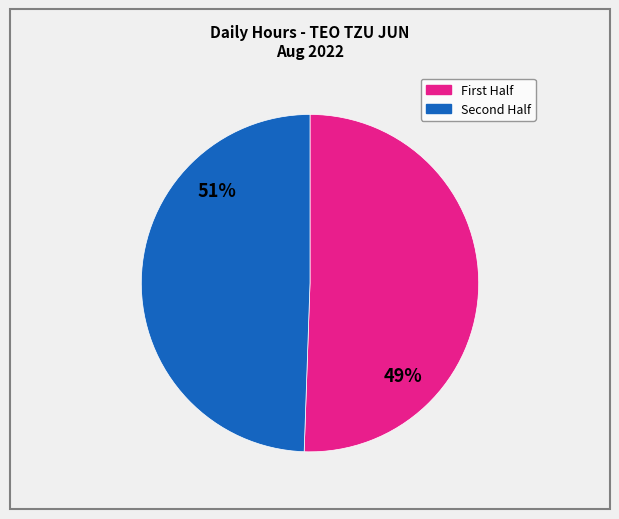

Does any single category account for the majority?

Yes